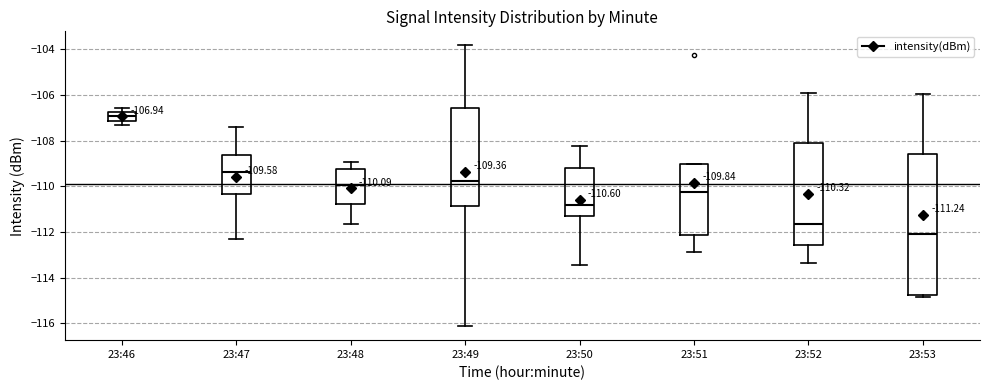

Which box's median line is the highest?

23:46